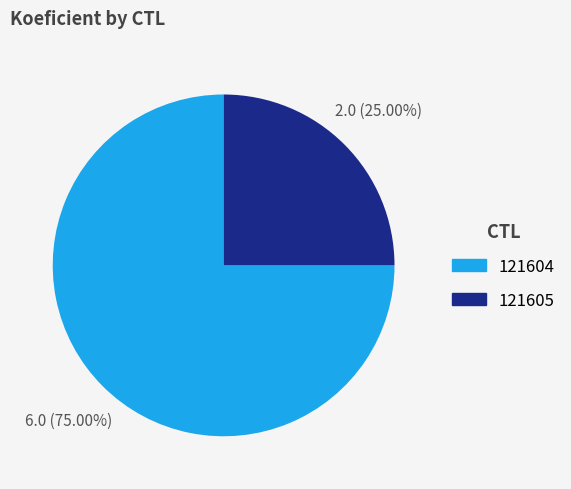

Is it true that 121605 is 25% of the pie?

True